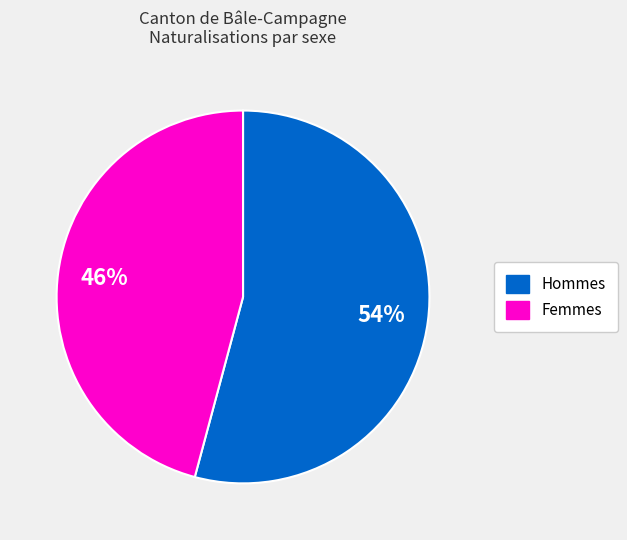

The Femmes slice represents 46% of the pie. True or false?

True